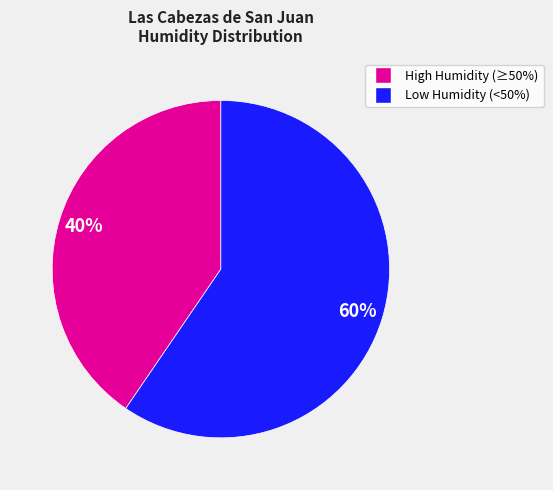

To the nearest percent, what is the average slice percentage?

50%